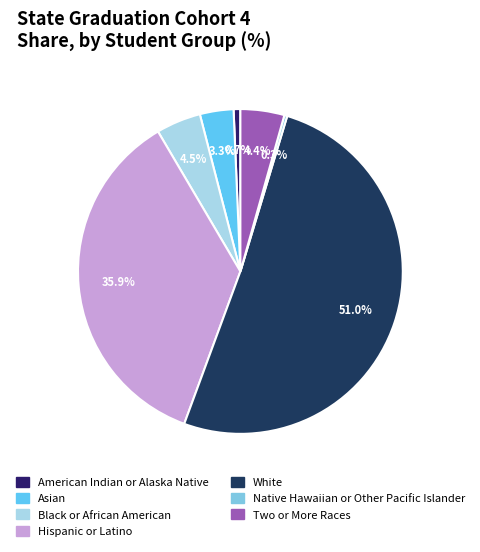

To the nearest percent, what percentage of the pie is Two or More Races?

4%